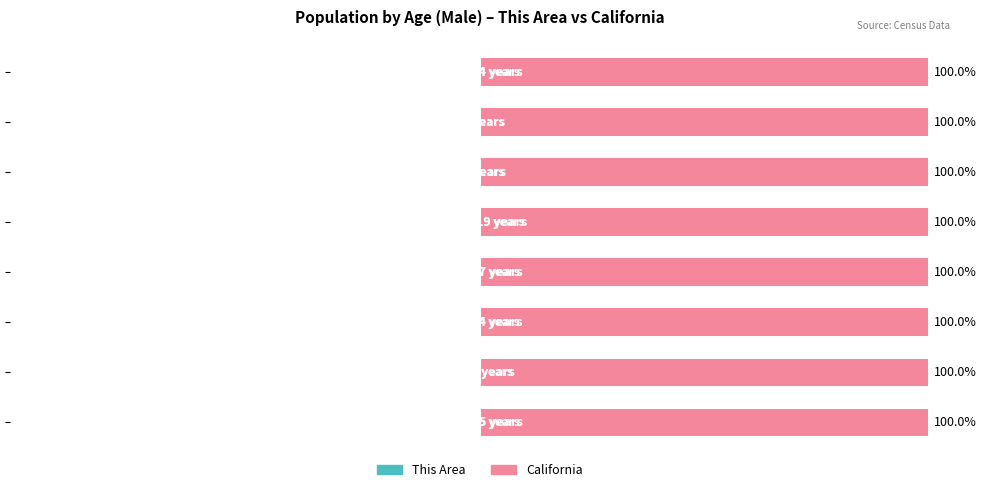

What is the value of the California bar at the 5th from the left?

100.0